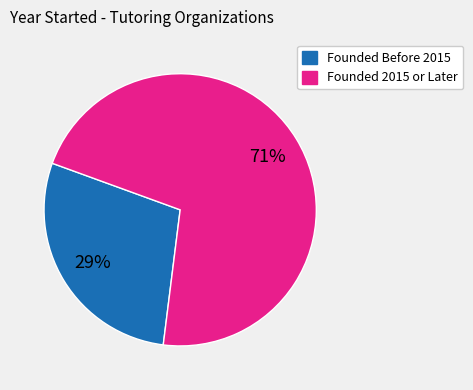

Is there any slice that represents more than half of the pie?

Yes